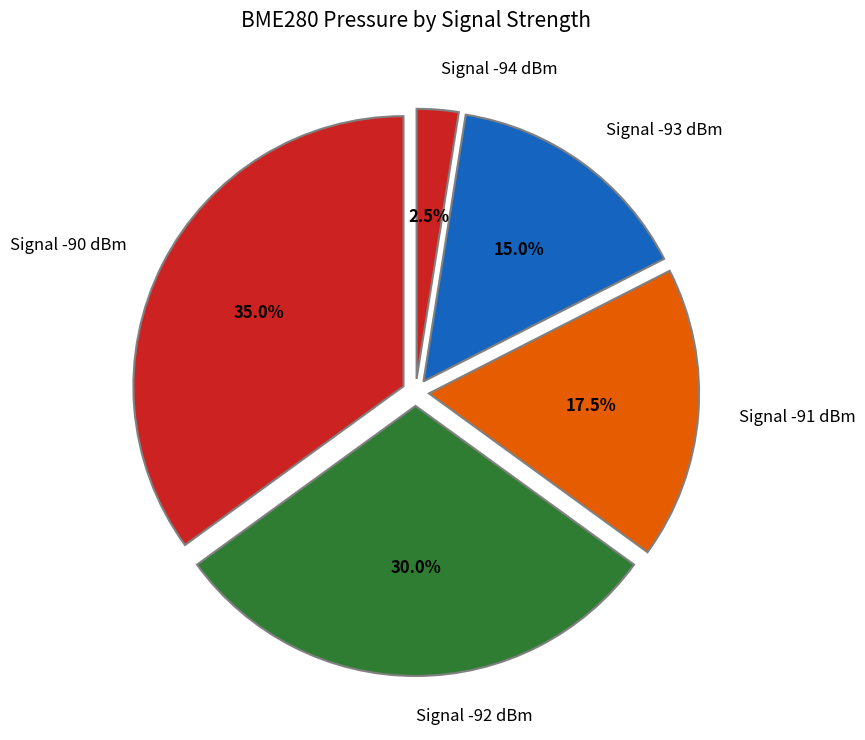

Does Signal -93 dBm represent more than half of the total?

No